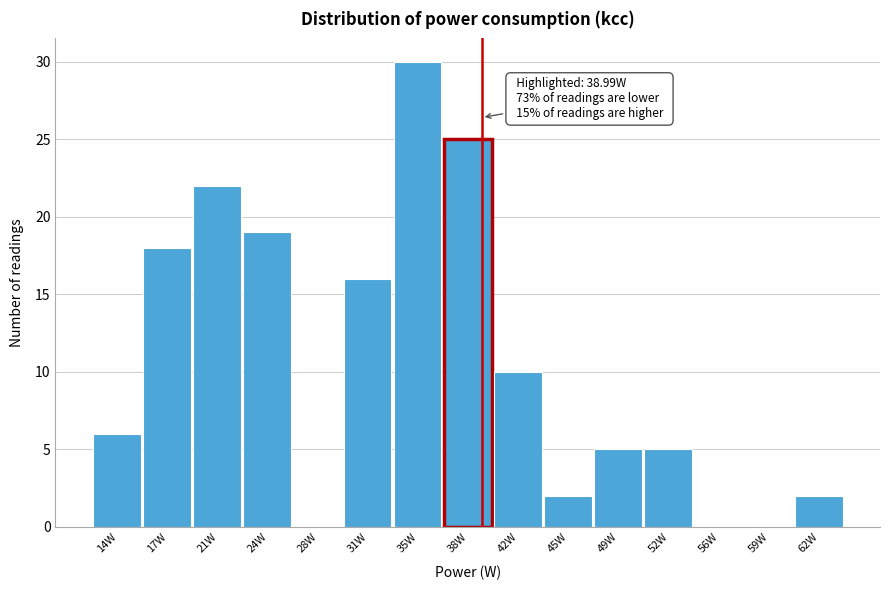

Over which range of the x-axis is the bar tallest?

33.0 to 36.5